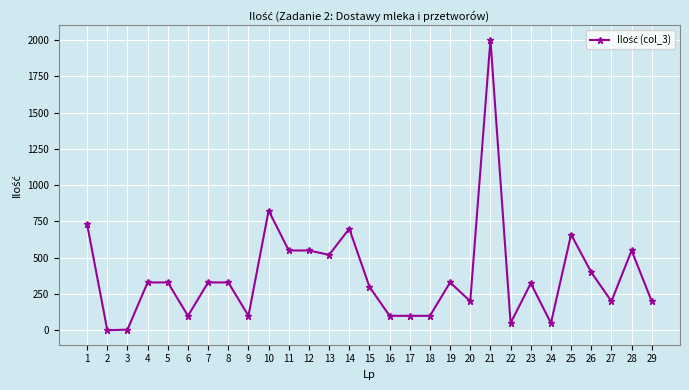

What is the maximum value shown in the chart?

2000